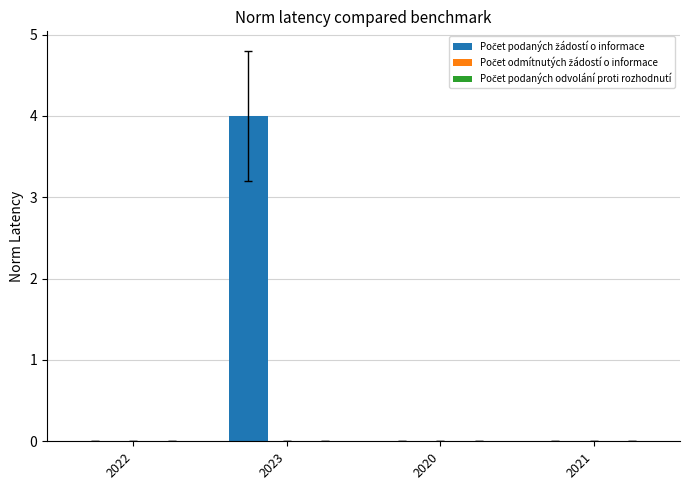

How many data points does each series have?

4